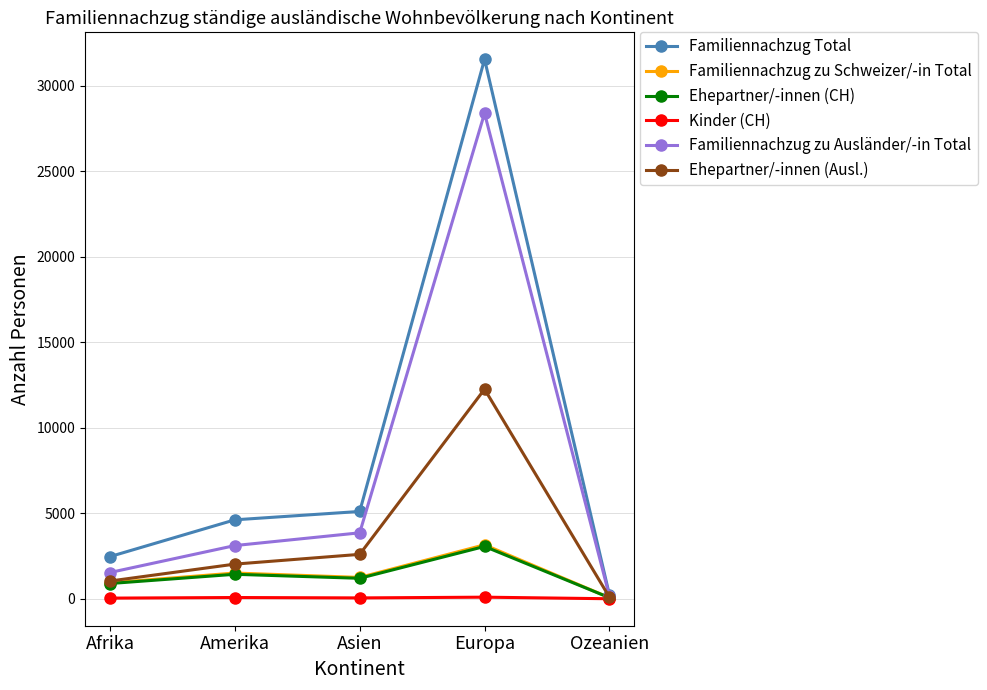

Which category has the lowest value in the Ehepartner/-innen (CH) series?

Ozeanien